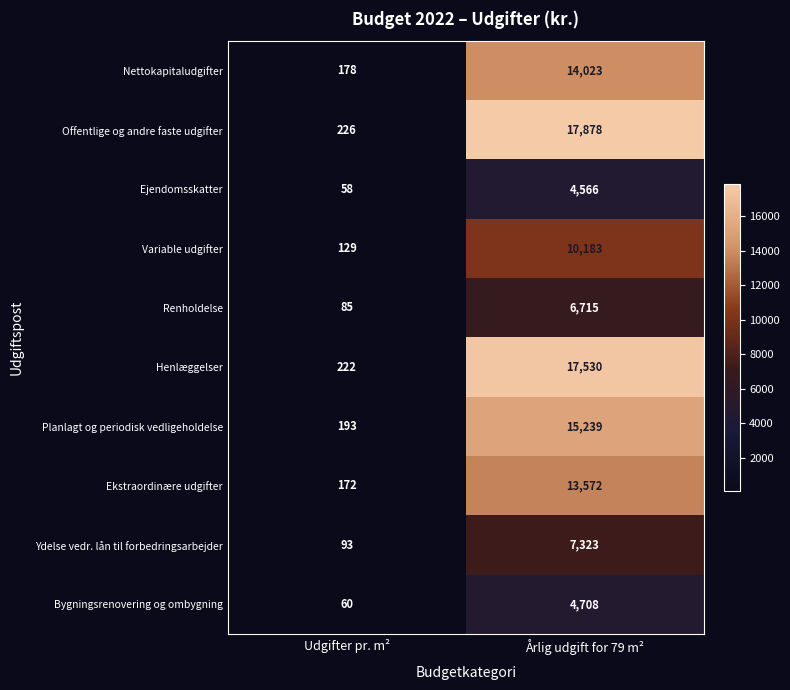

What is the sum of all Bygningsrenovering og ombygning values?

4768